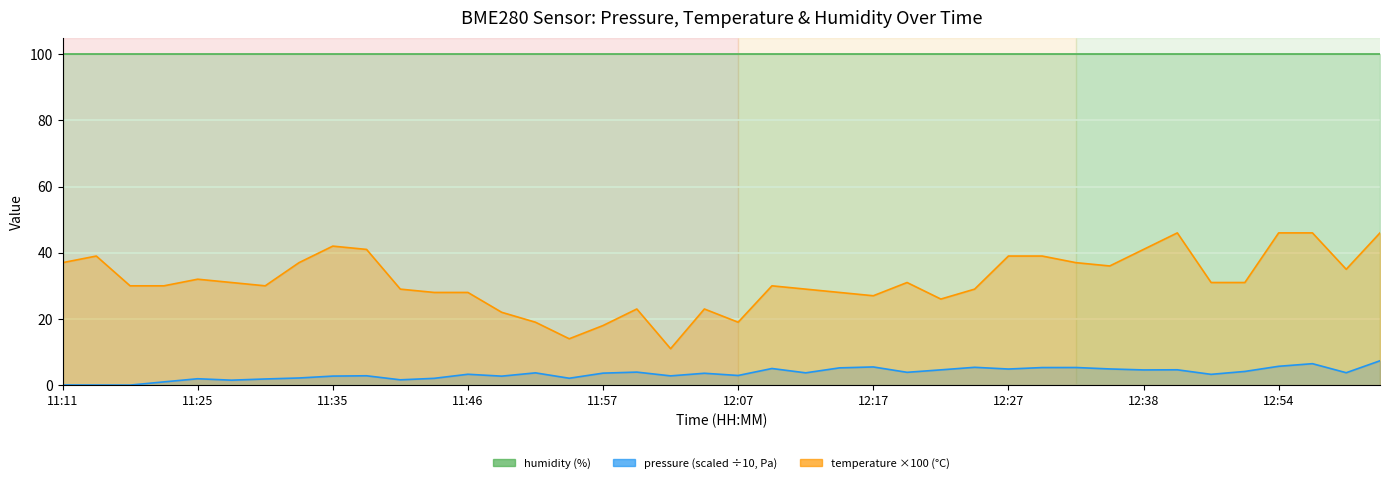

True or false: temperature×100 (line) and humidity (line) cross at least once.

False